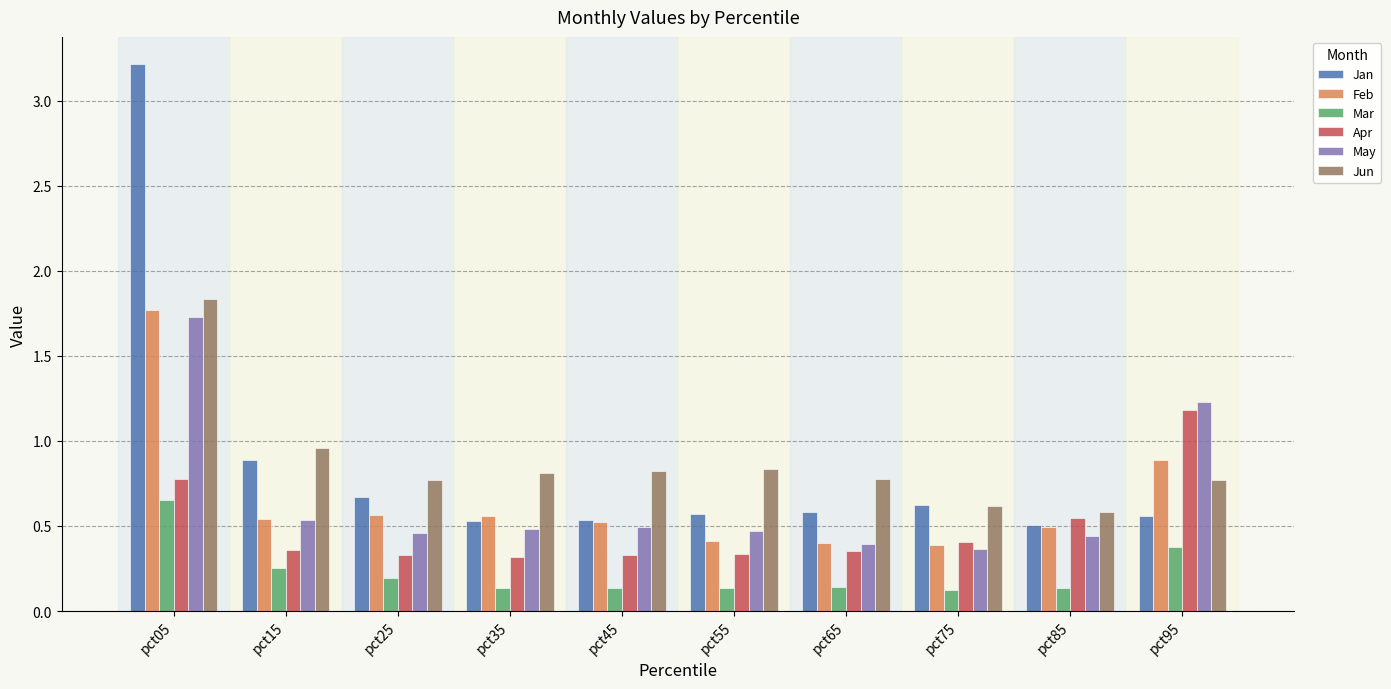

Is it true that Jun equals 0.8 at pct45?

True